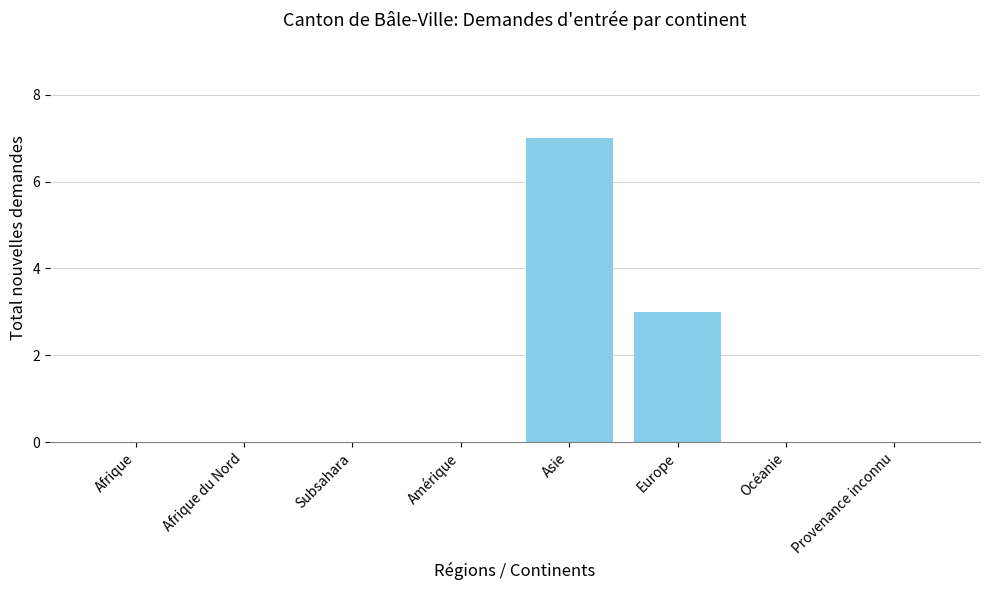

True or false: the data shows -5 at Océanie.

False